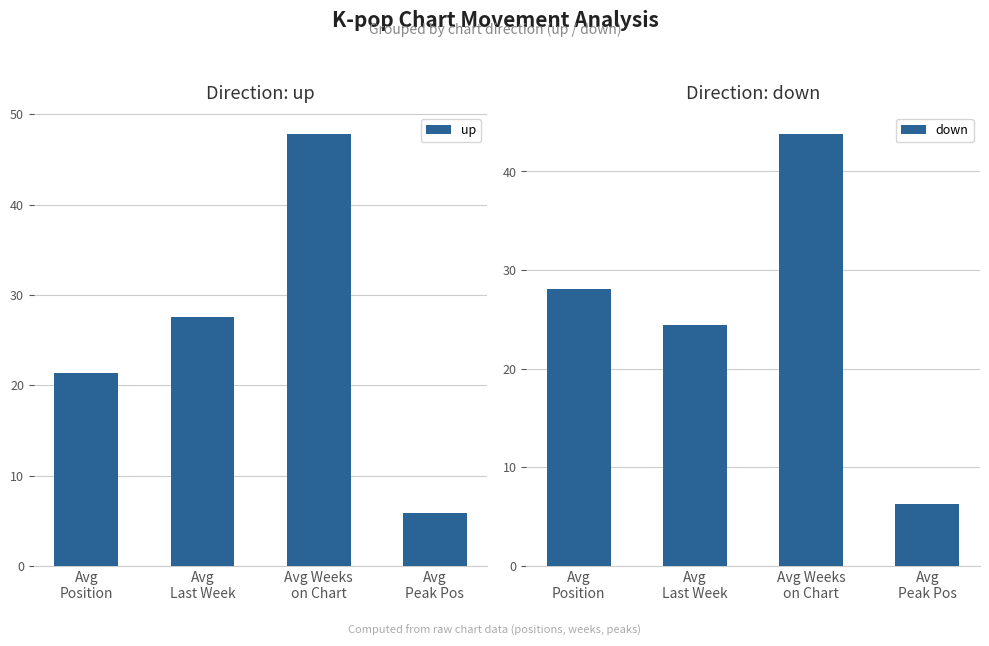

What value does the down series have at Avg
Peak Pos?

6.2